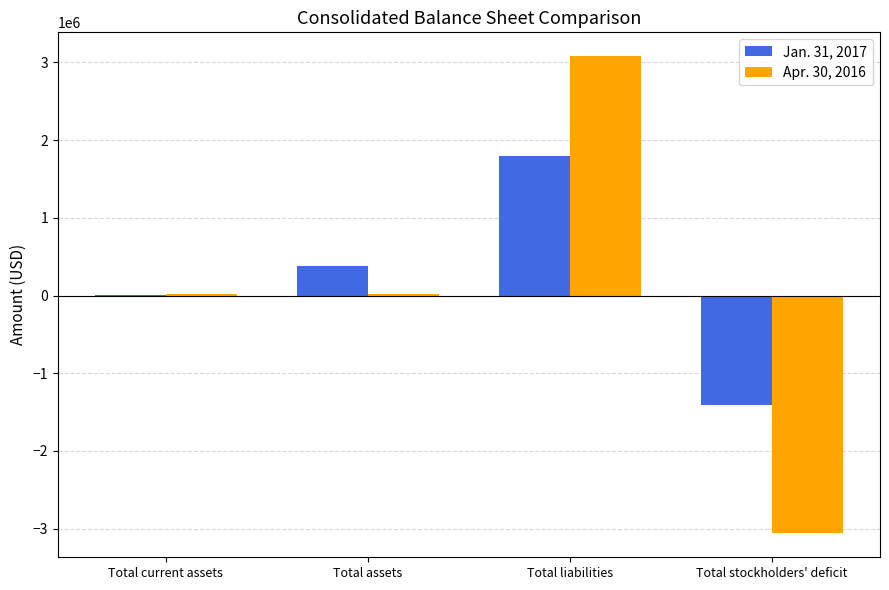

How many data points does each series have?

4